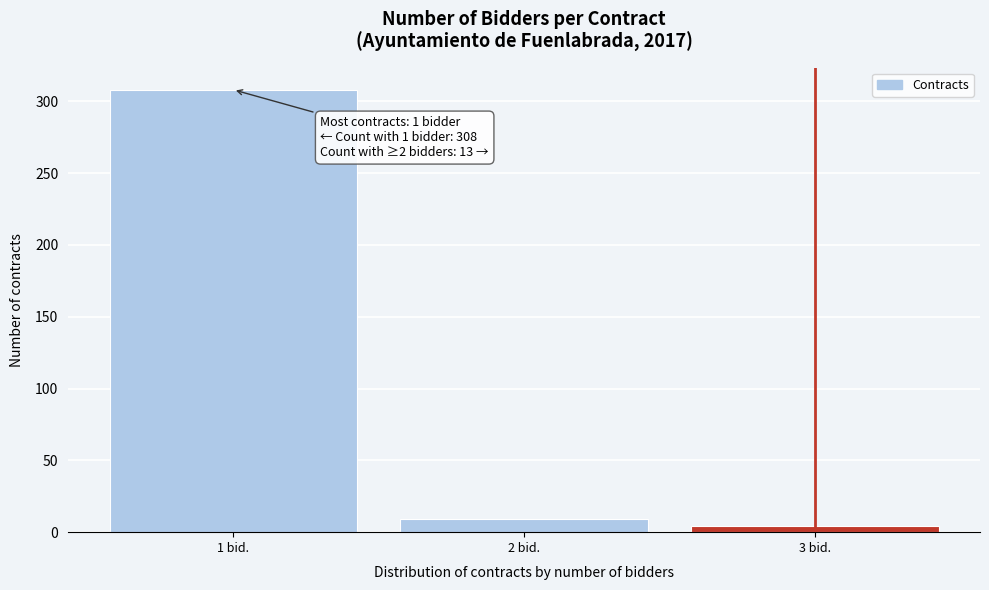

Over which range of the x-axis is the bar tallest?

0.5 to 1.5